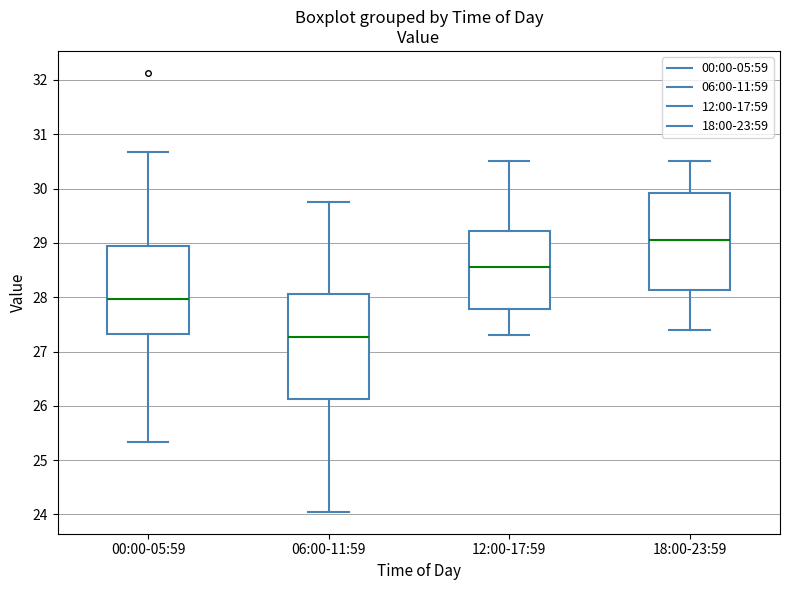

Which box's median line is the lowest?

06:00-11:59